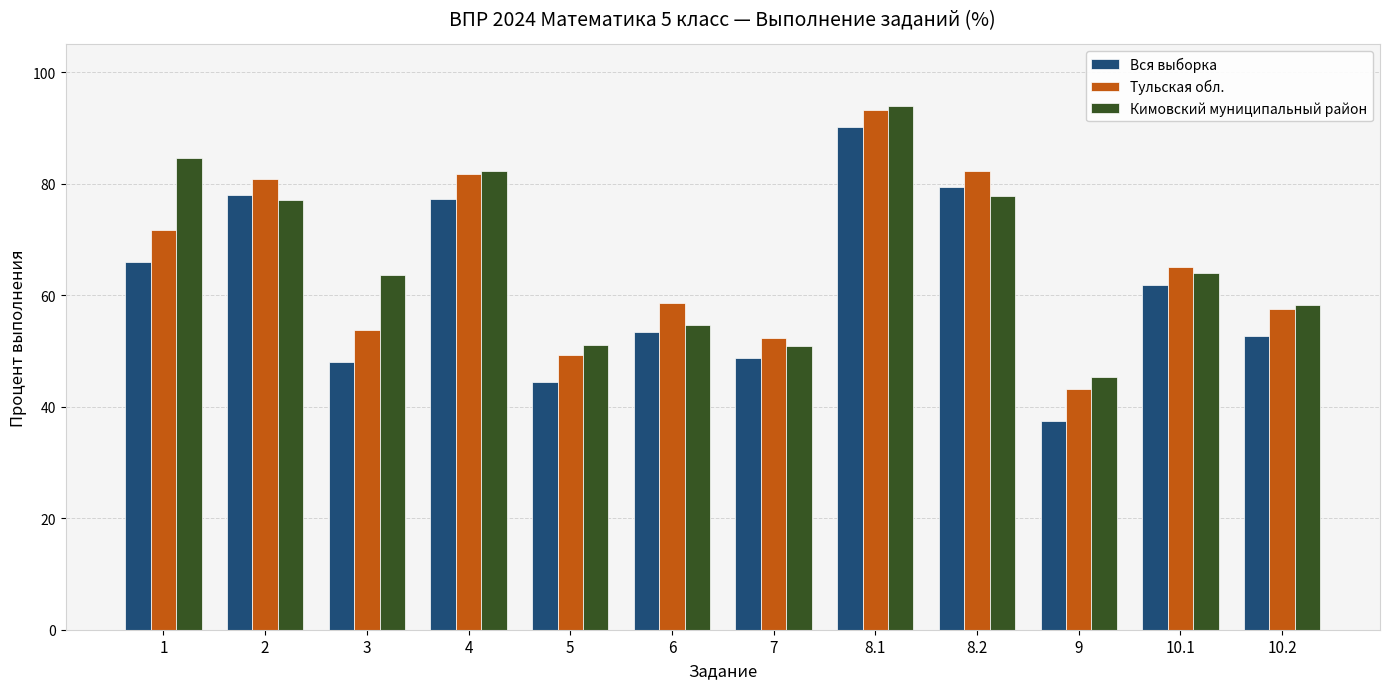

What is the label of the 10th bar from the left?

9